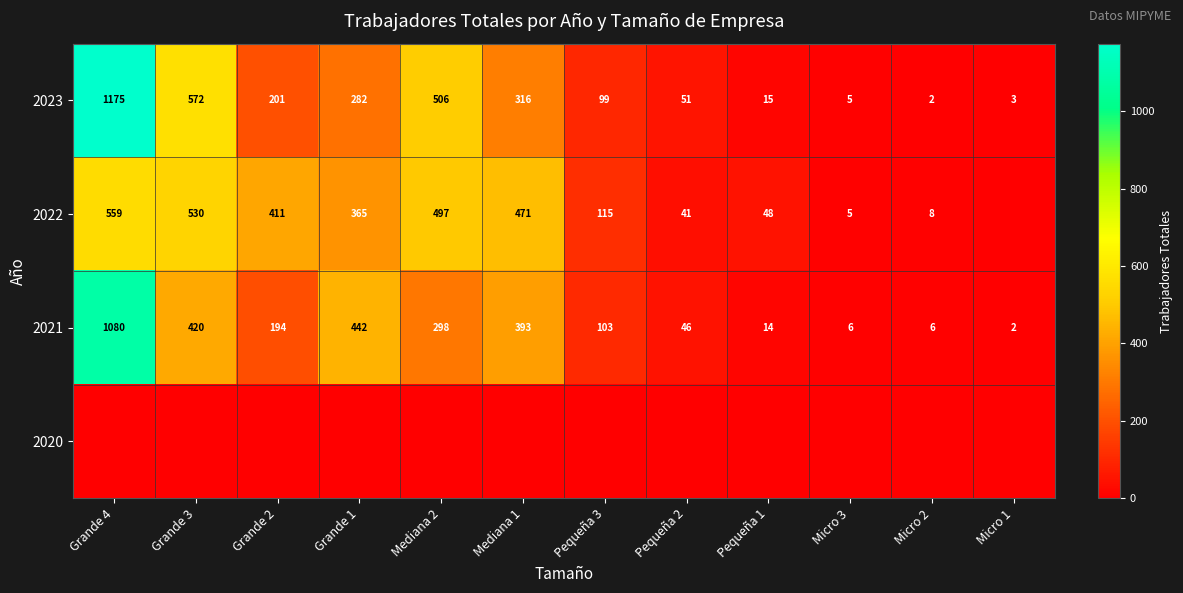

What is the difference between the 2023 values at Grande 1 and Pequeña 3?

183